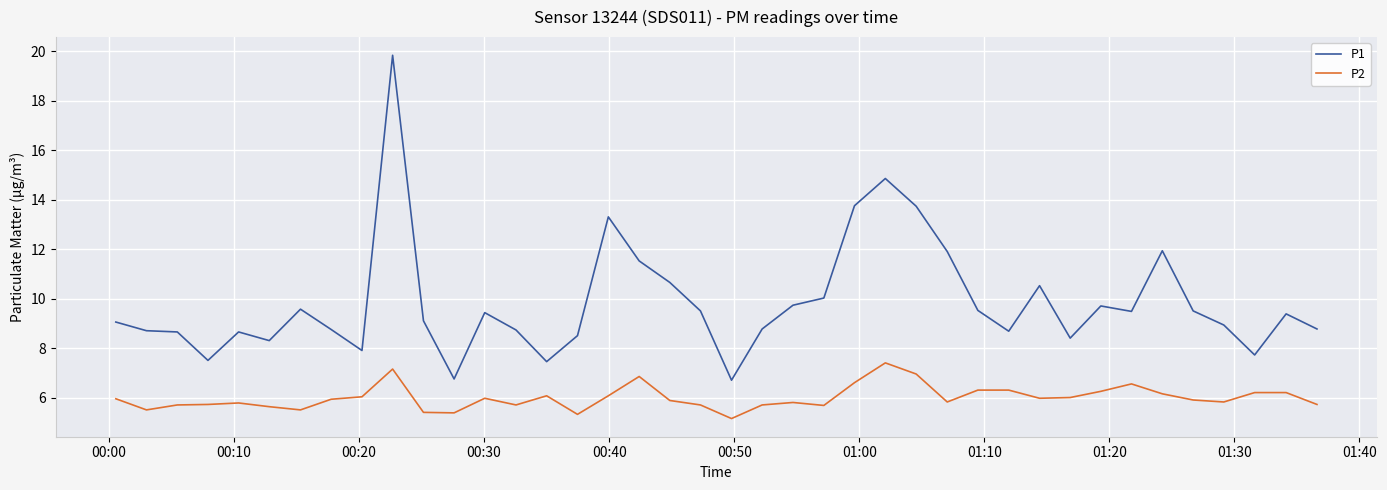

What is the highest value of the P1 series?

19.8